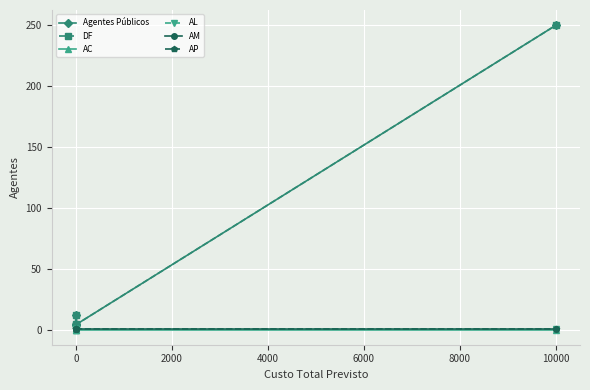

Is this an area chart (filled region under the line)?

No